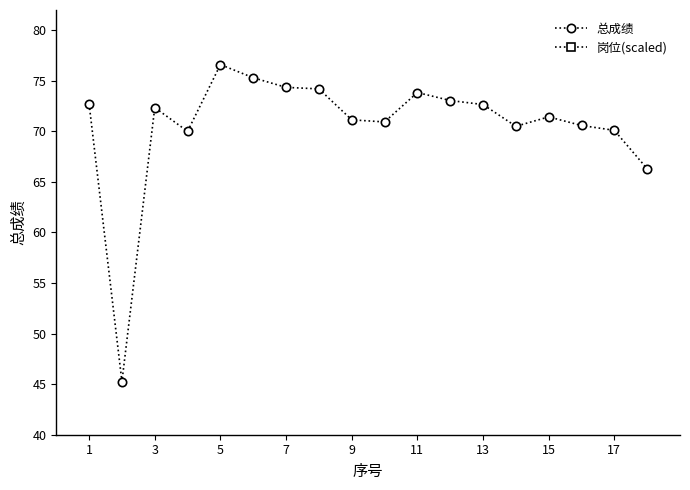

Where does the 总成绩 series first go above 72?

1